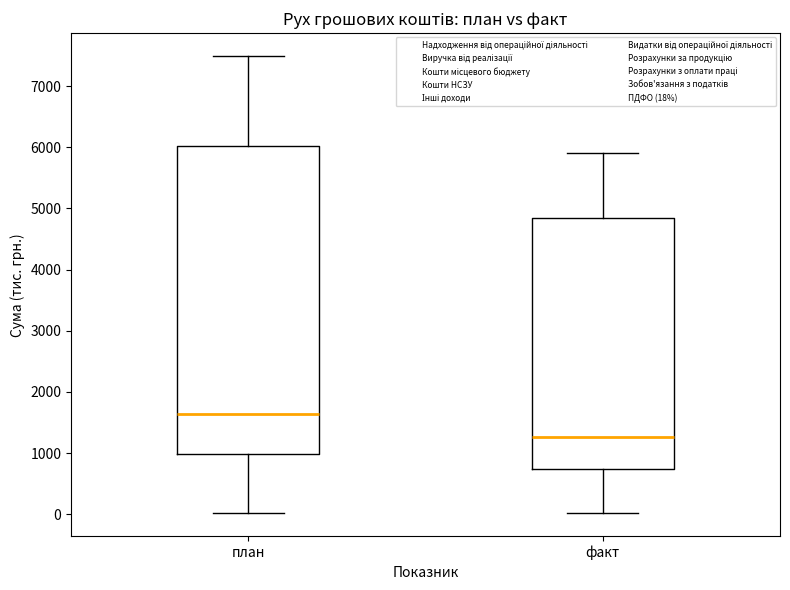

Comparing the boxes themselves (not the whiskers), which one is the tallest?

план